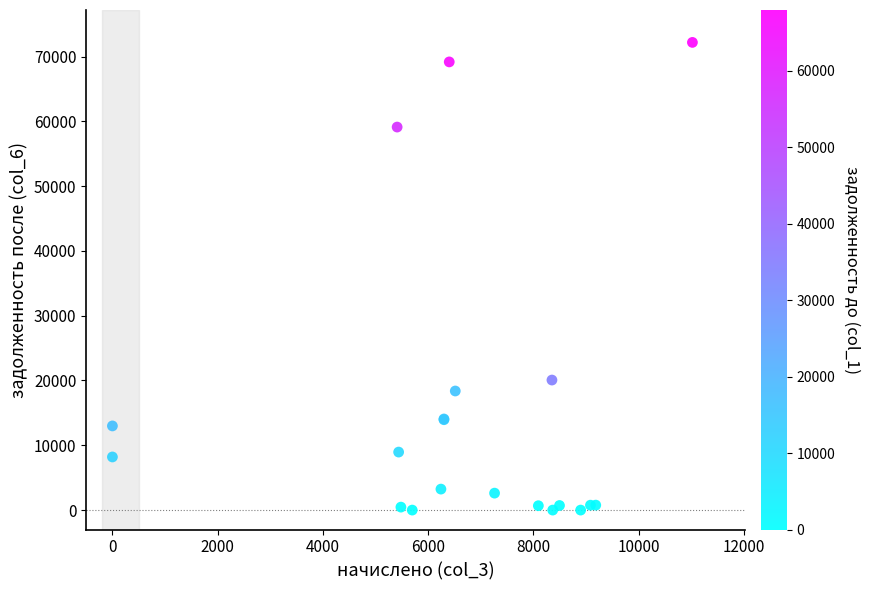

What Y value in the scatter plot is closest to 36091?

20069.6